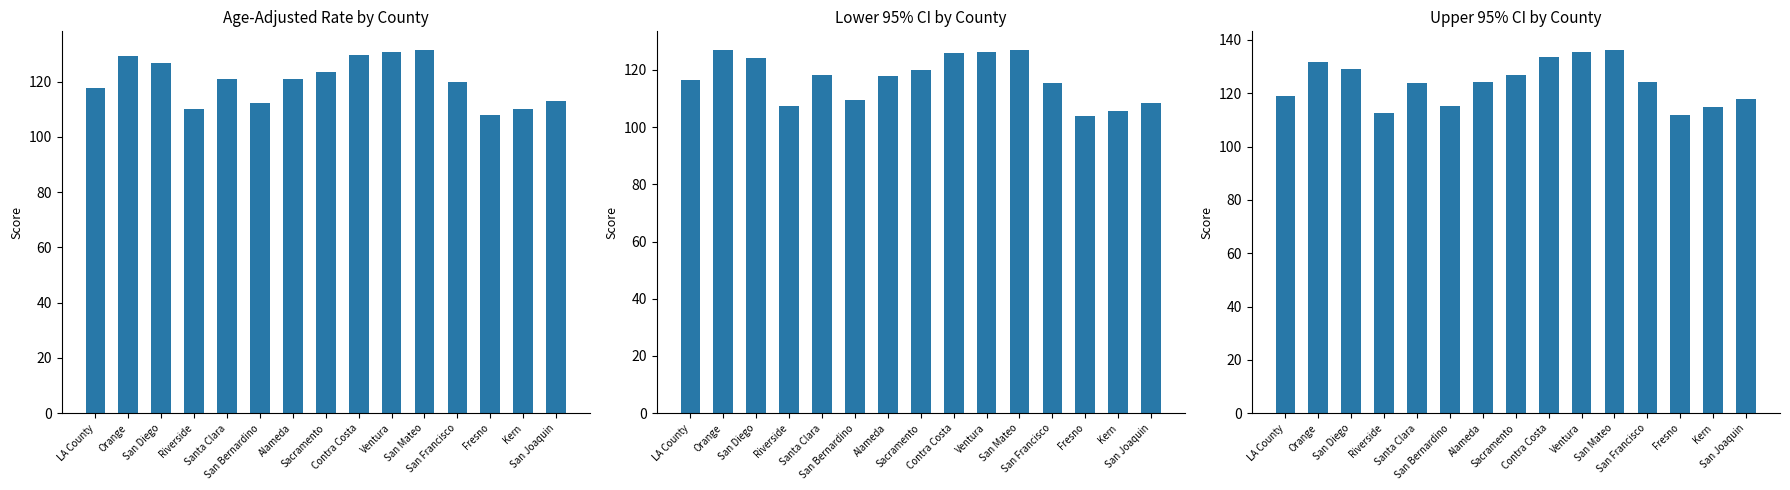

How many series are shown in this chart?

3